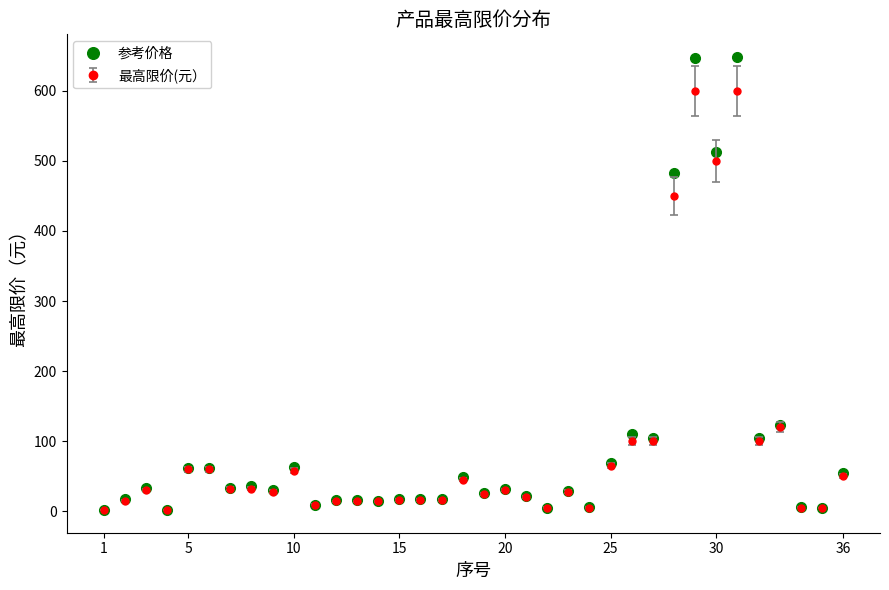

True or false: 最高限价(元） has more than 0 points higher than both neighbors.

True